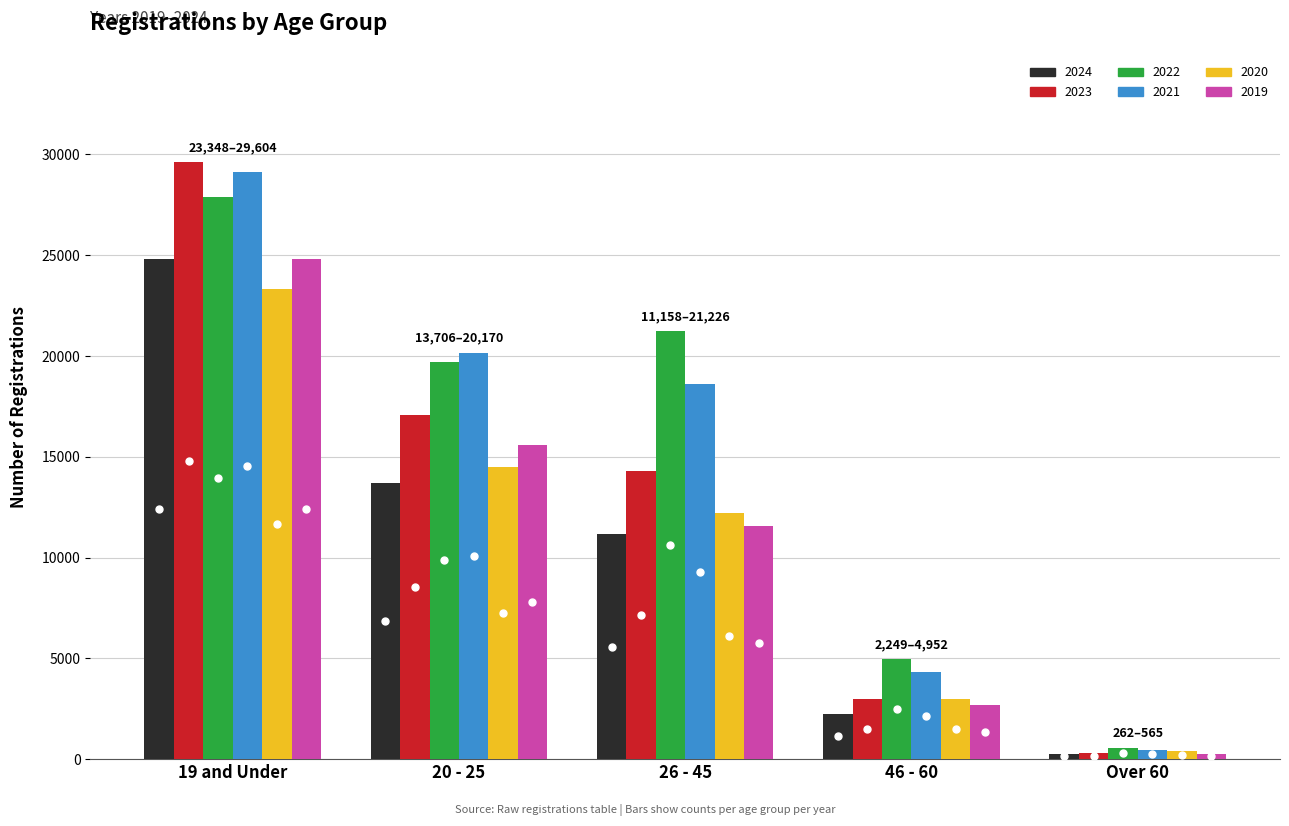

What is the minimum value for 2022?

565